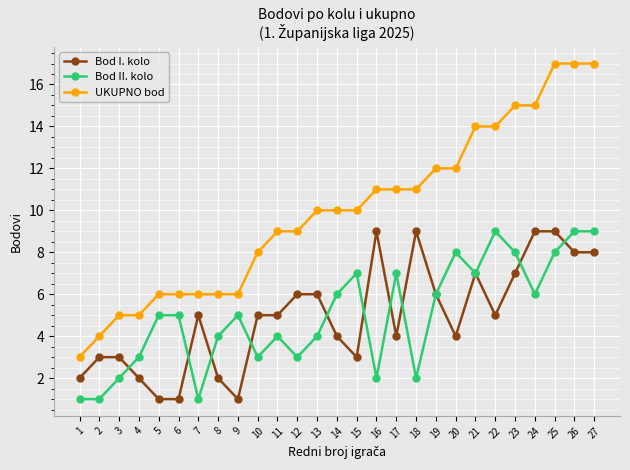

The UKUPNO bod series shows 11 at 18. True or false?

True